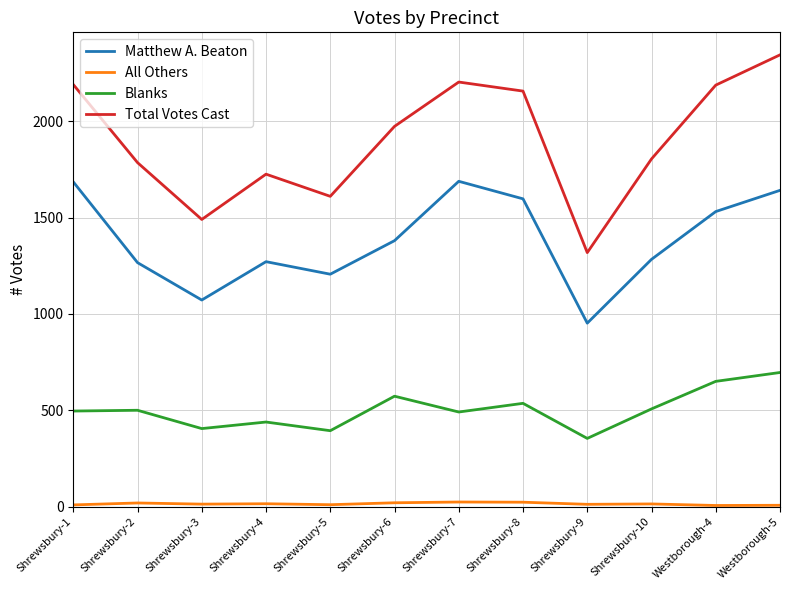

The value of Total Votes Cast at Shrewsbury-7 is 2203. True or false?

True